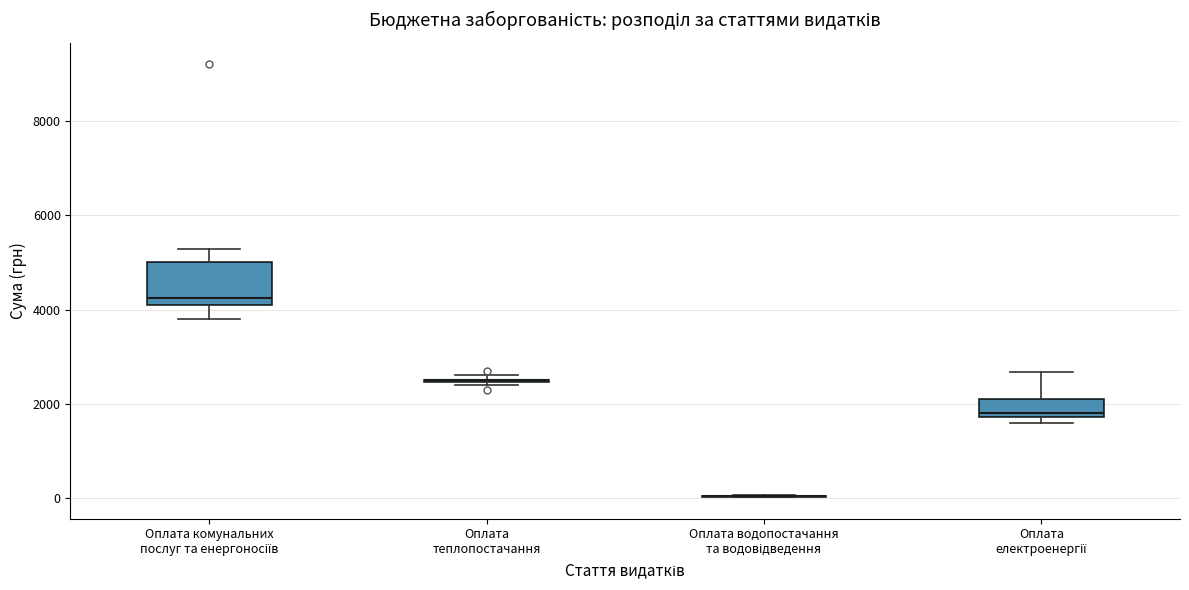

Comparing the boxes themselves (not the whiskers), which one is the tallest?

Оплата комунальних послуг та енергоносіїв